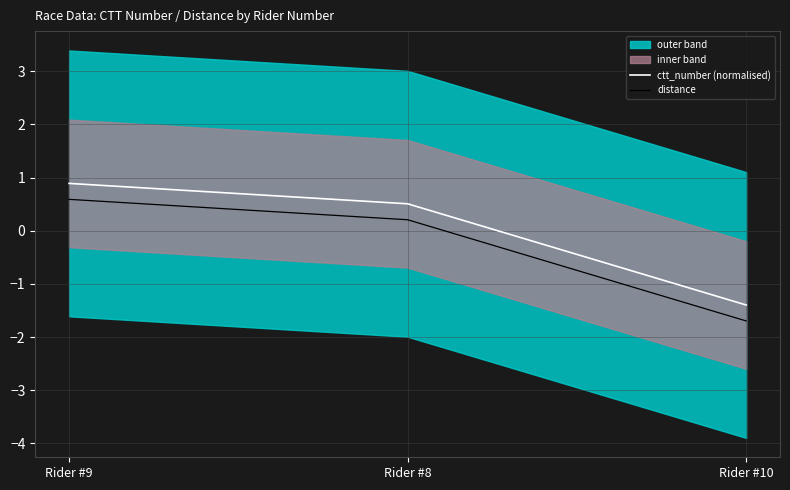

Reading left to right, what are all the values shown in this chart?

ctt_number (normalised): 0.9	0.5	-1.4
distance: 0.6	0.2	-1.7